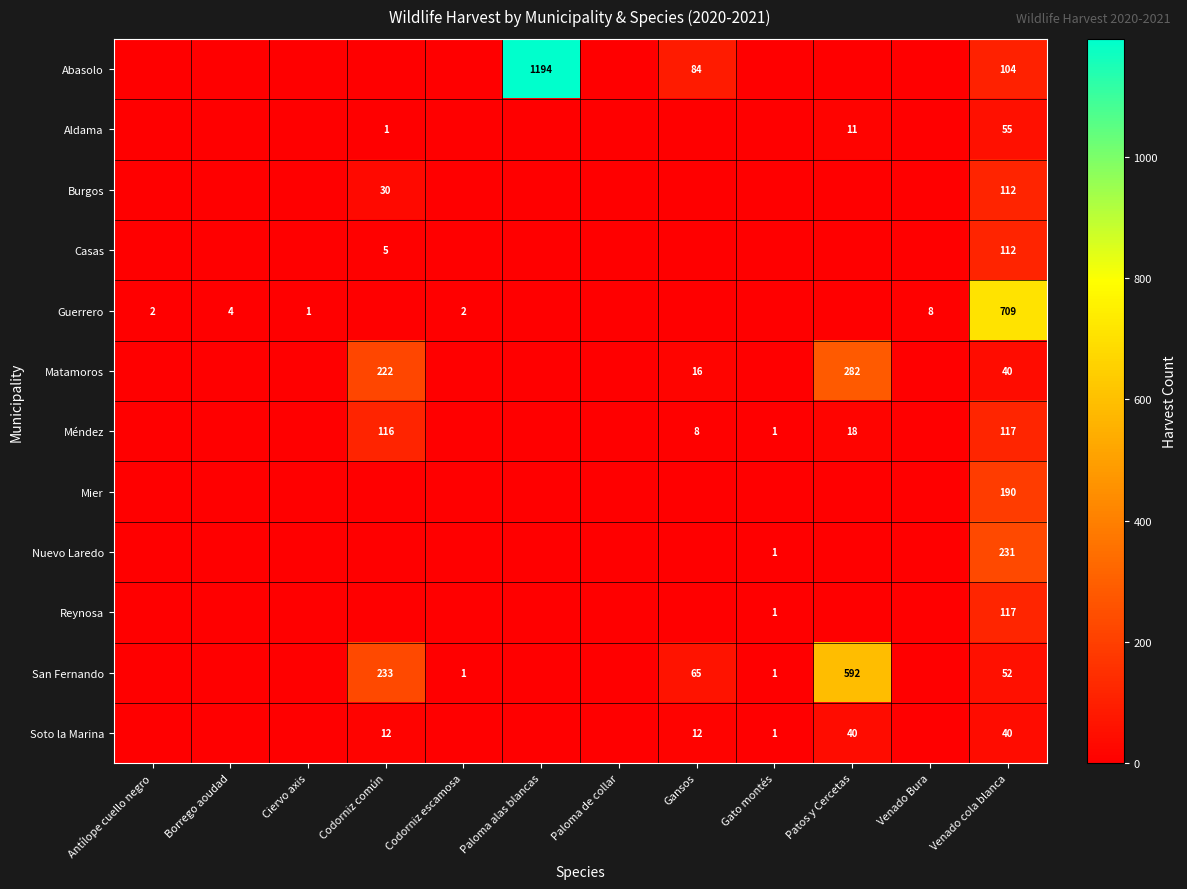

Count the number of data series in this chart.

12